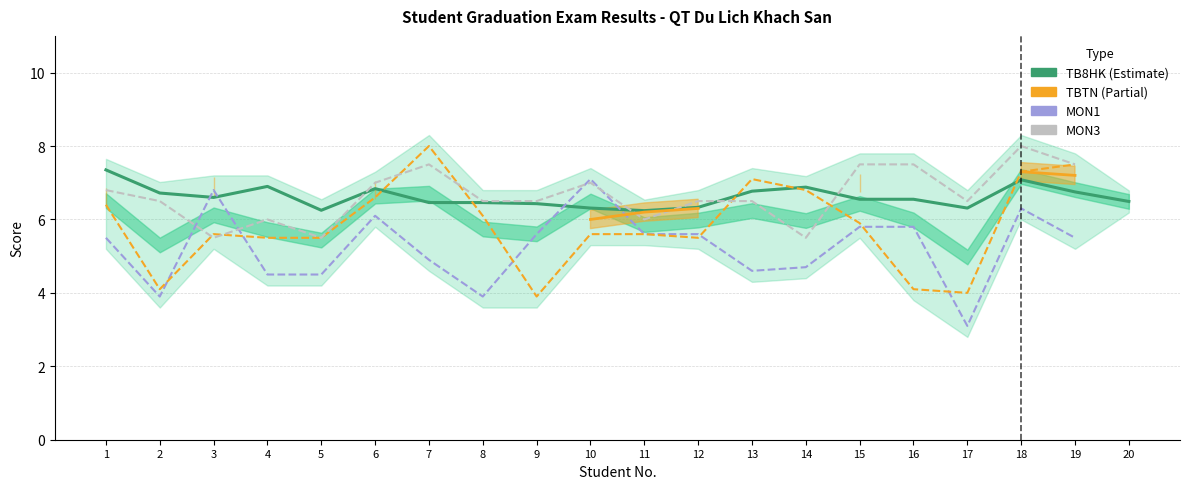

True or false: TBTN has more than 2 points higher than both neighbors.

False